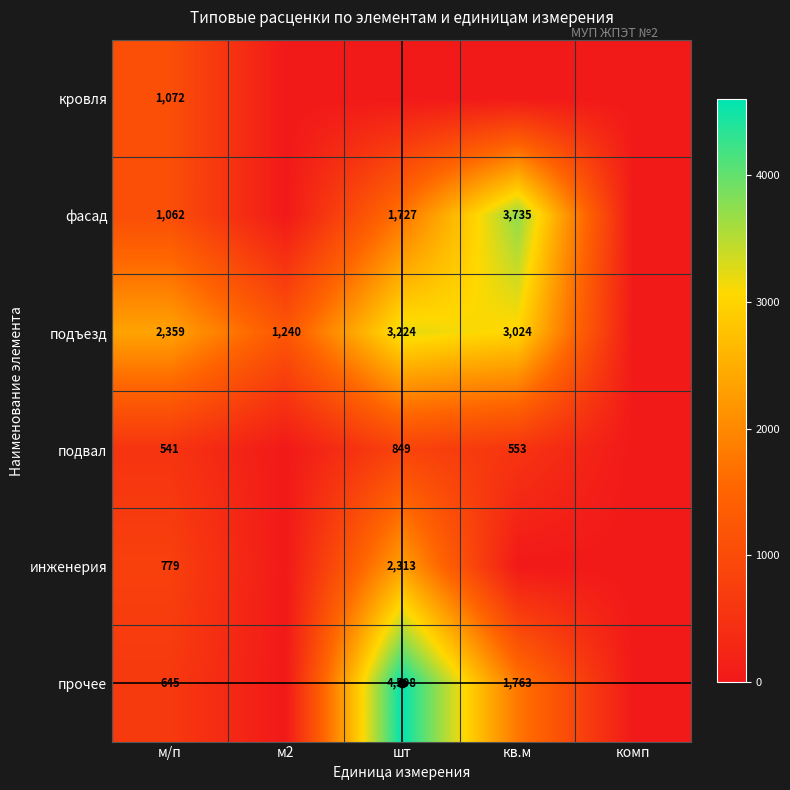

The подвал series shows 0.0 at комп. True or false?

True